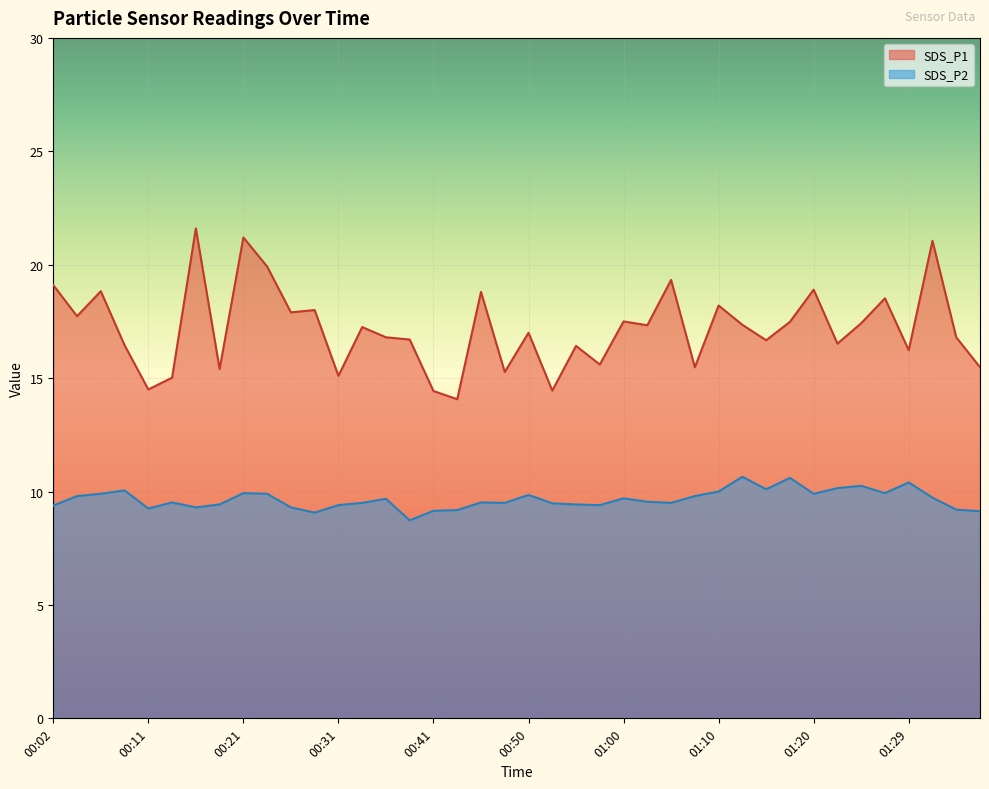

True or false: SDS_P1 has a value of 19.3 at 01:05.

True